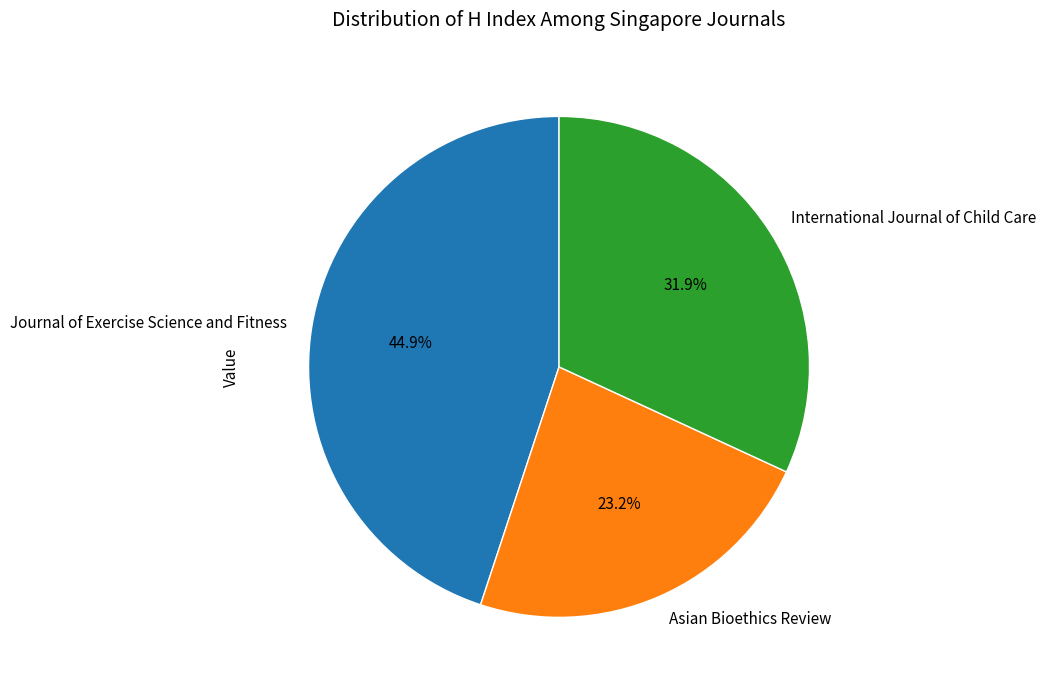

How many segments does this pie chart have?

3